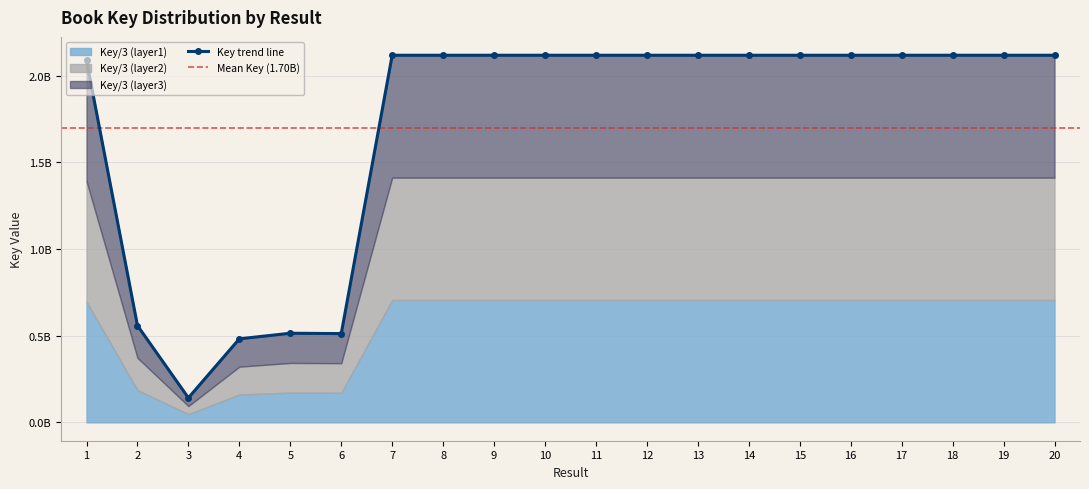

The chart shows a value of 607386281 at 15. True or false?

False